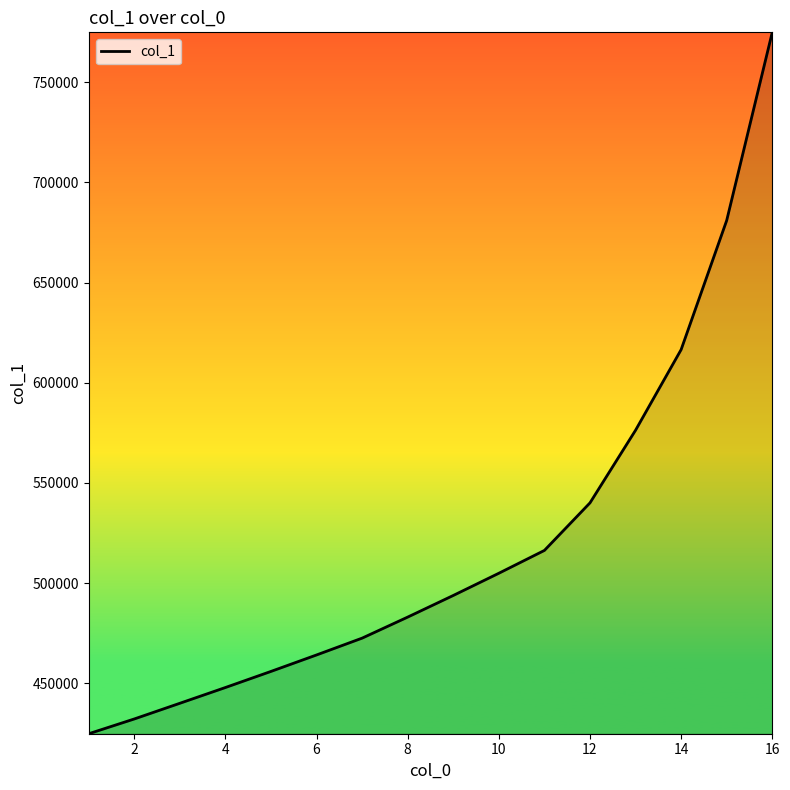

What is the difference between the maximum and minimum values?

350045